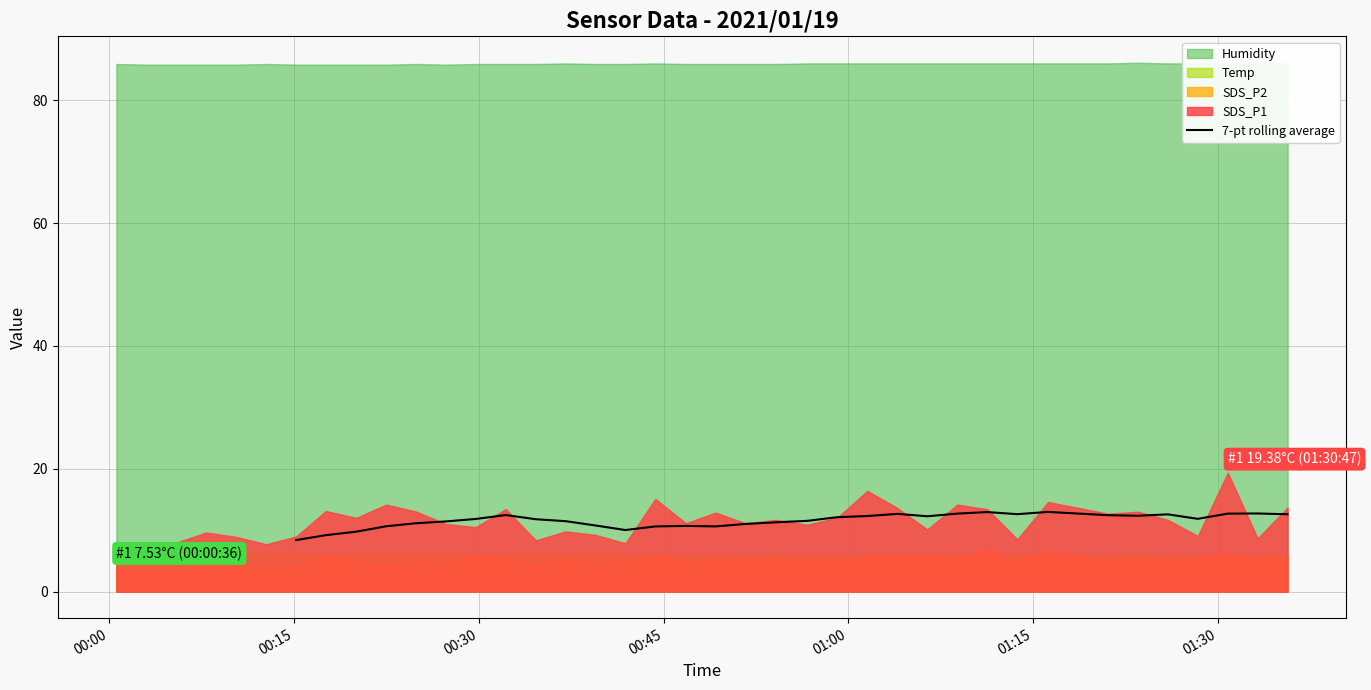

How many points are higher than both their immediate neighbors (excluding endpoints)?

7